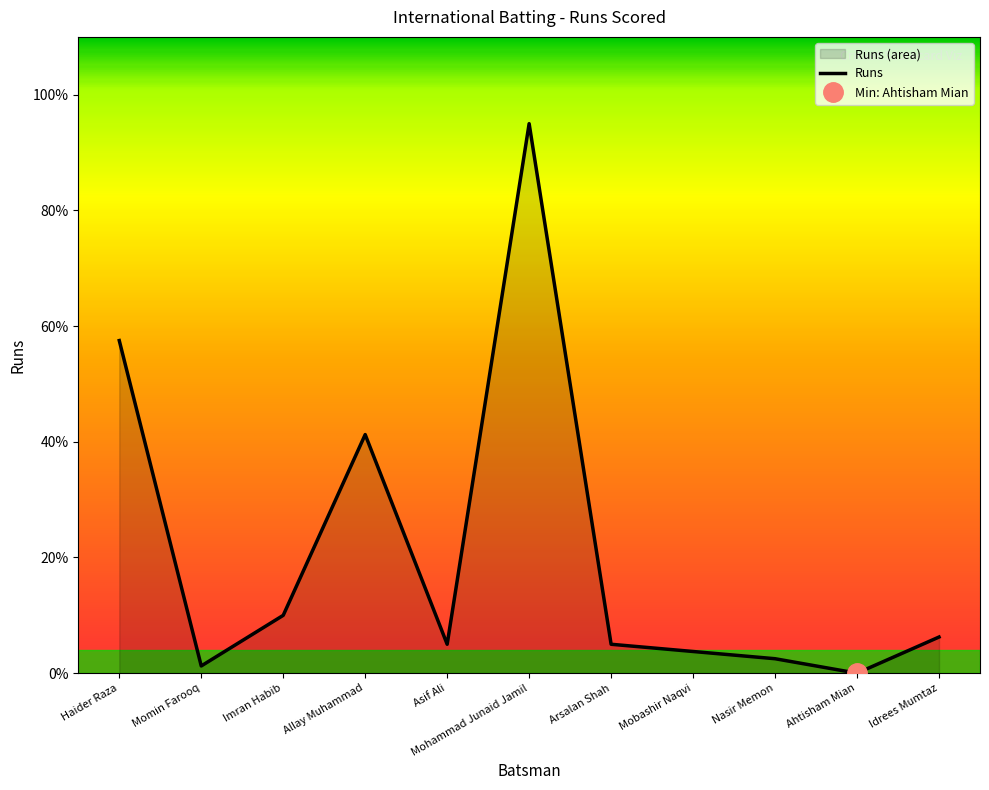

How many values are below 5?

4